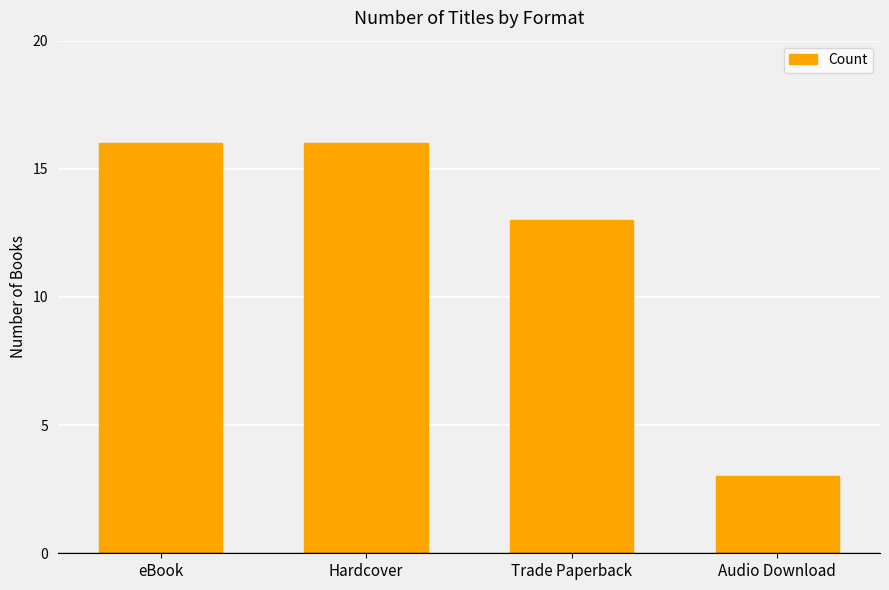

Is it true that the value at Audio Download is 3?

True